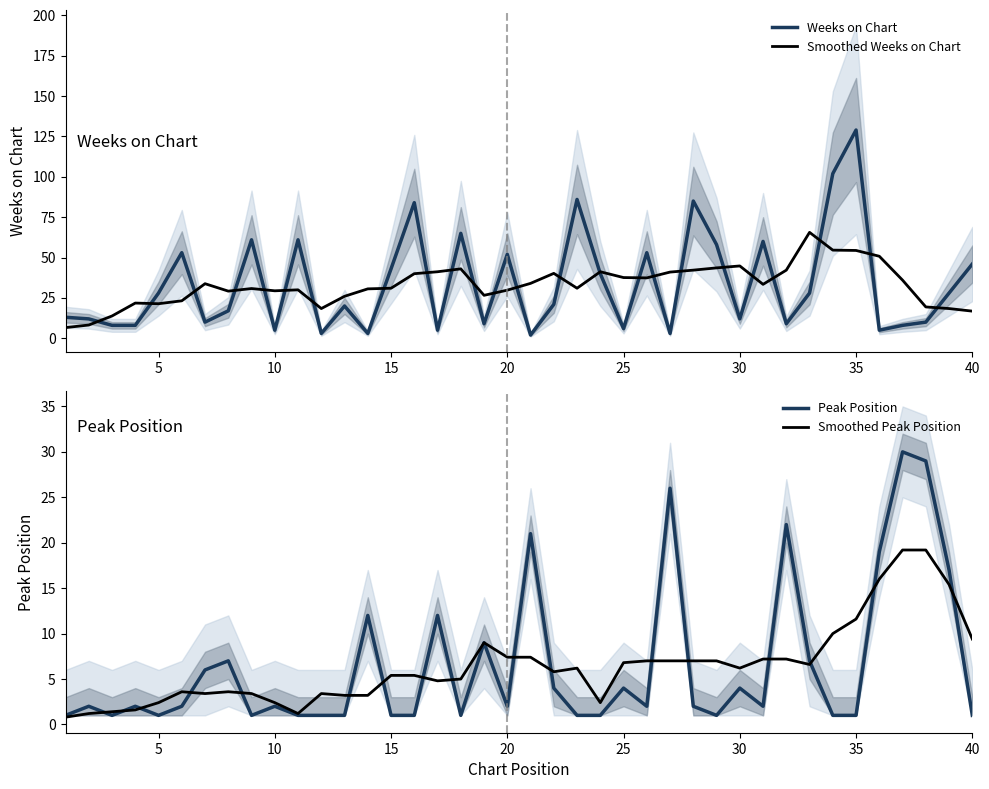

The value of Weeks on Chart at 40 is 15.8. True or false?

False